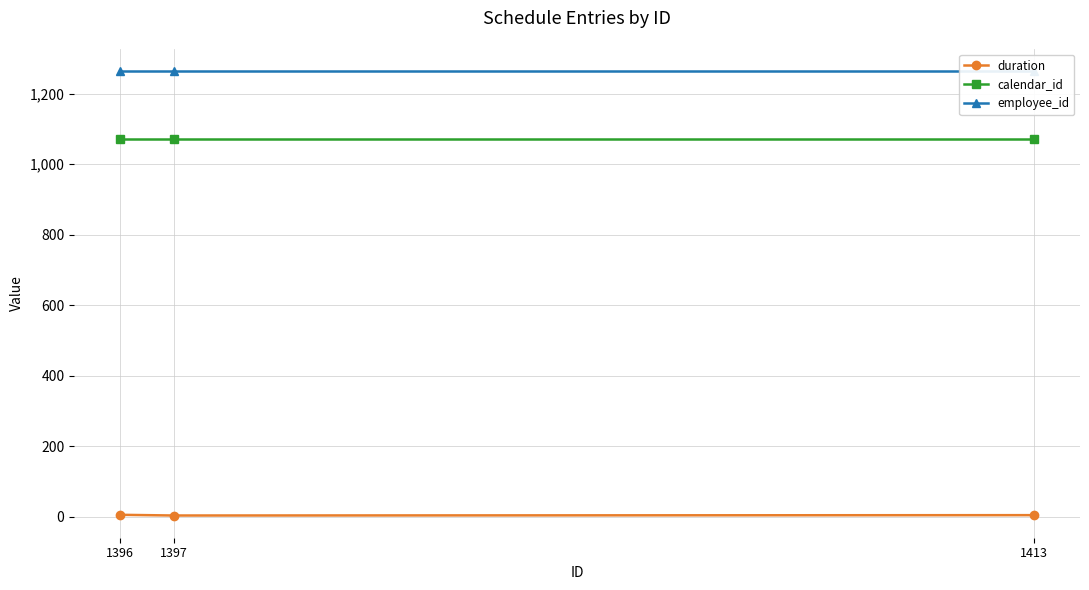

Is the value of calendar_id at 1396 greater than the value of employee_id at 1396?

No